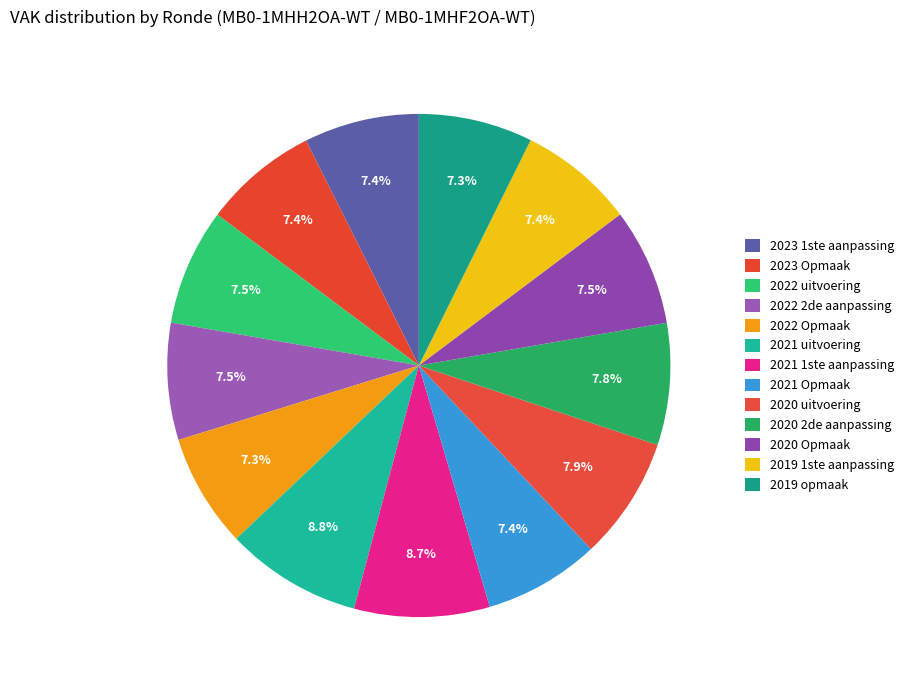

What is the largest slice in the pie chart?

2021 uitvoering